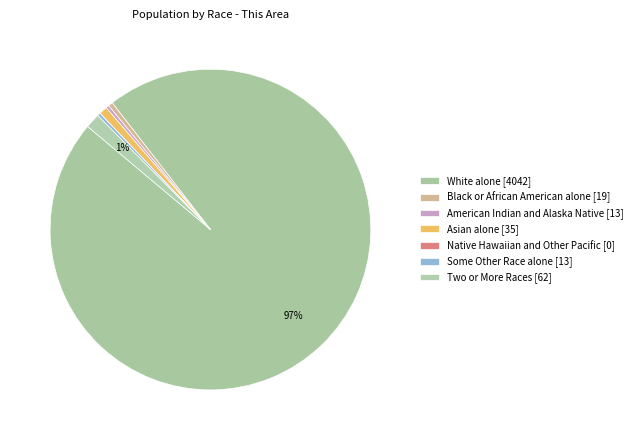

To the nearest percent, what is the difference between the largest and smallest slice percentages?

97%